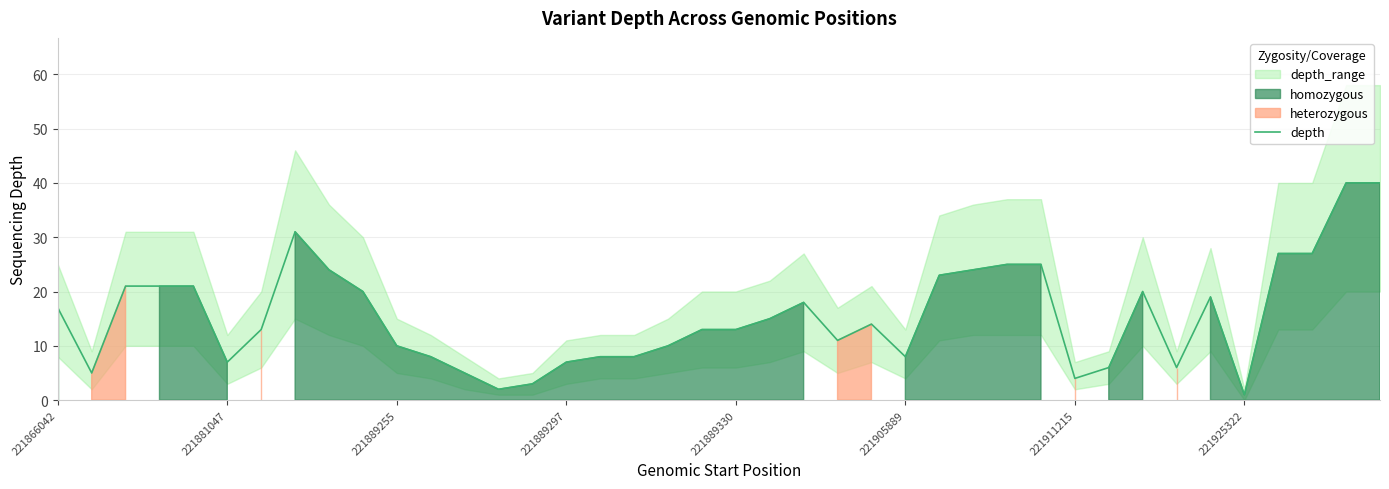

Where does the data first go above 14?

221866042